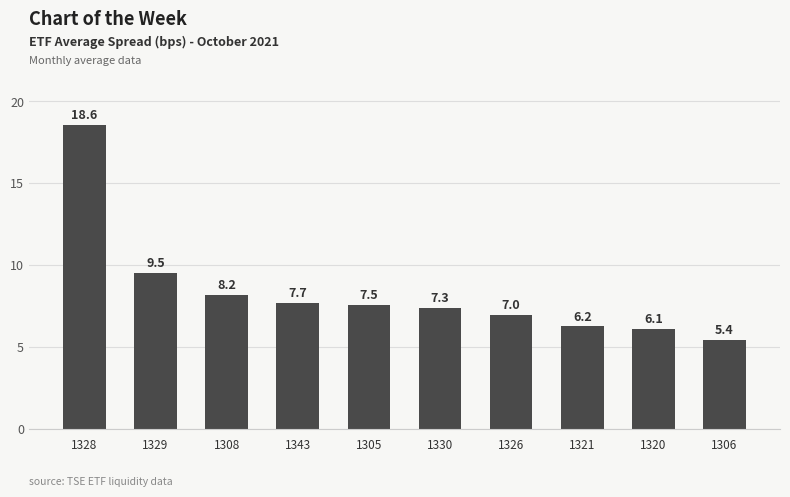

Which has a higher value, 1308 or 1305?

1308